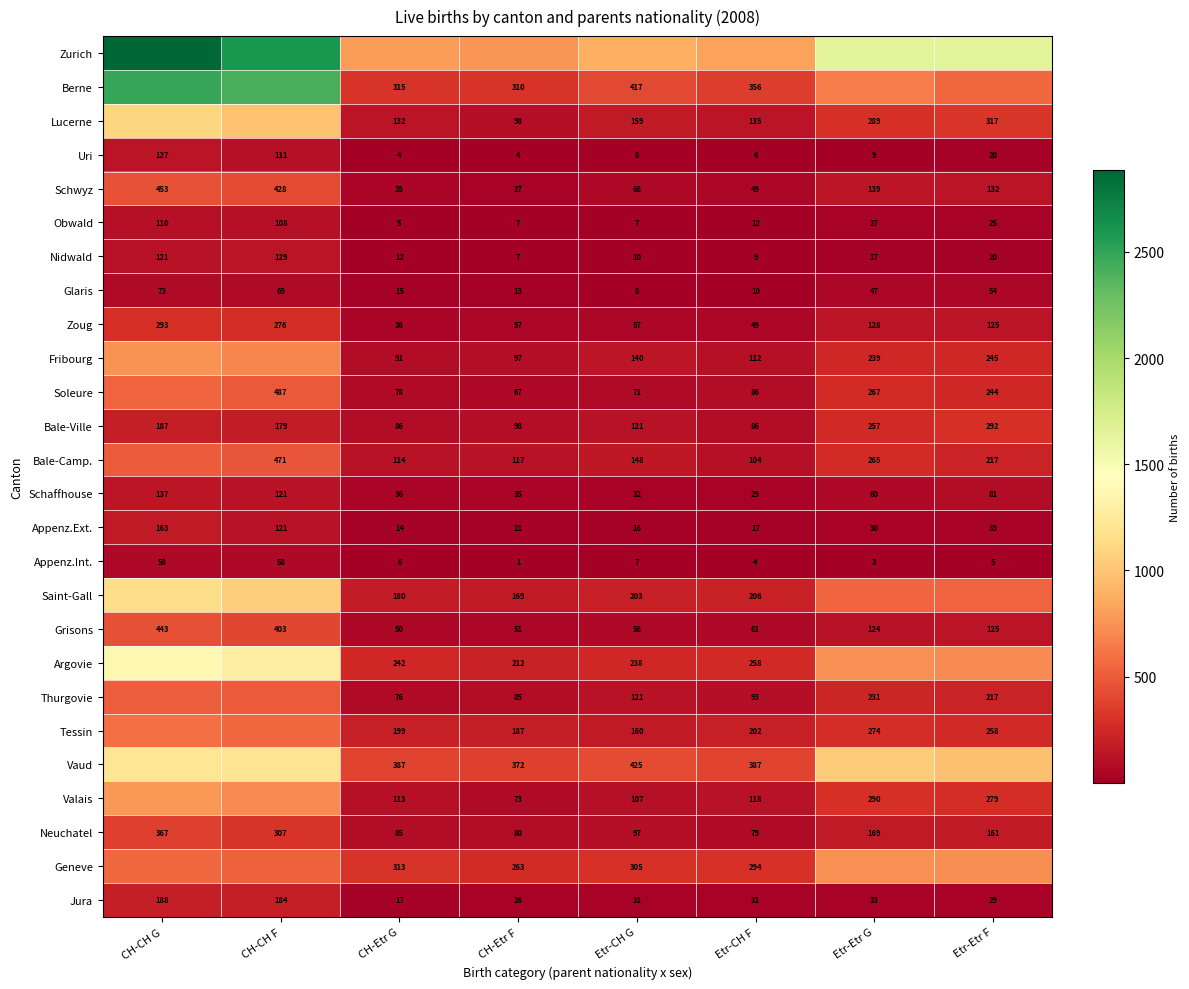

What is the lowest value of the Nidwald series?

7